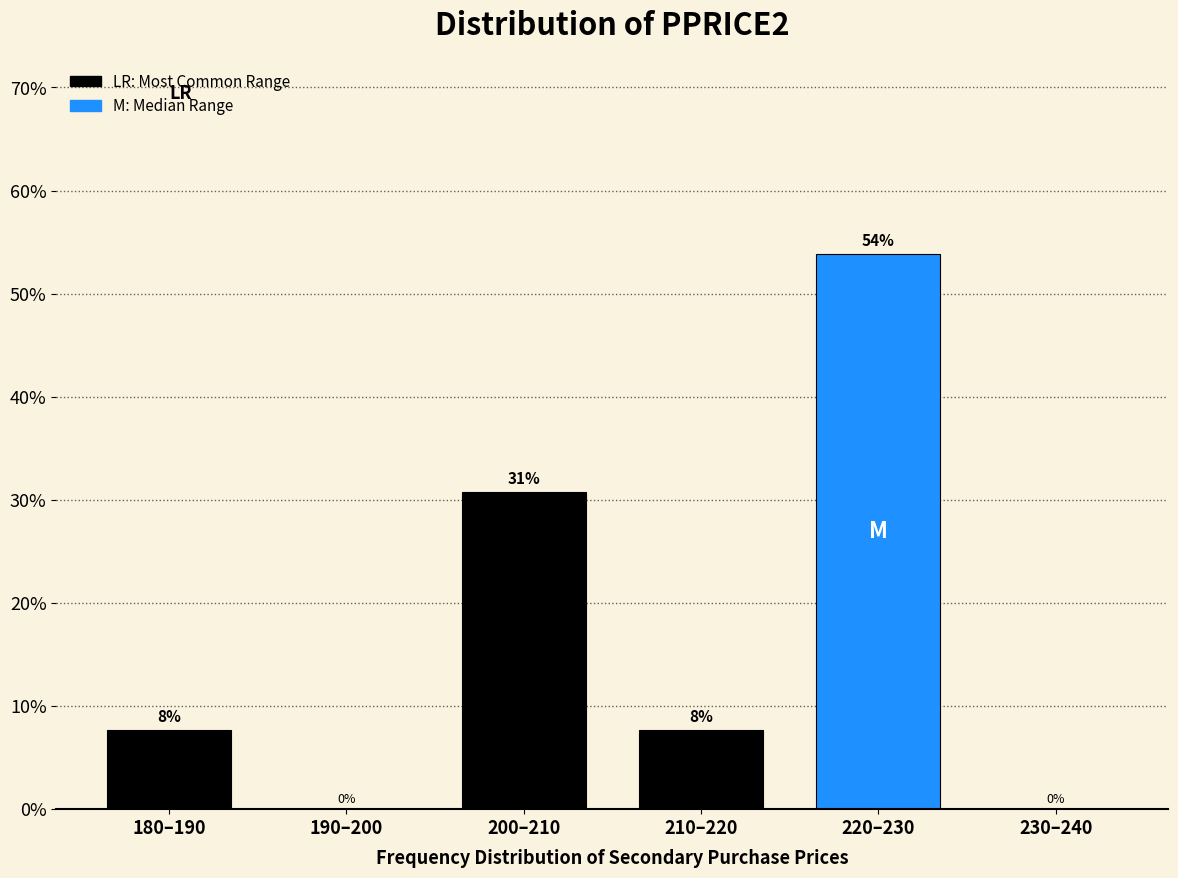

Is it true that the value at 210–220 is 7.7?

True